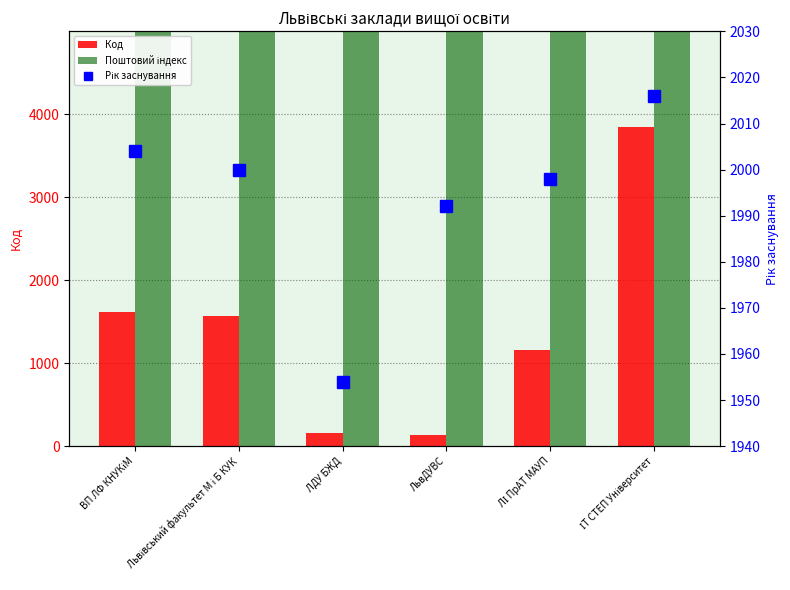

Are the bars grouped side by side (vs. stacked)?

Yes